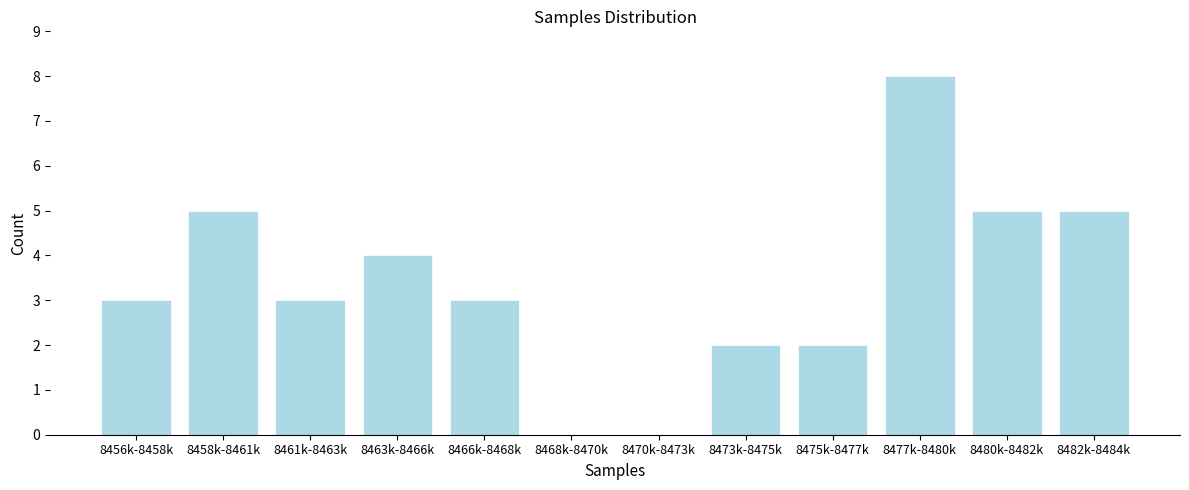

Reading left to right, extract all data points from this chart.

8456k-8458k=3	8458k-8461k=5	8461k-8463k=3	8463k-8466k=4	8466k-8468k=3	8468k-8470k=0	8470k-8473k=0	8473k-8475k=2	8475k-8477k=2	8477k-8480k=8	8480k-8482k=5	8482k-8484k=5